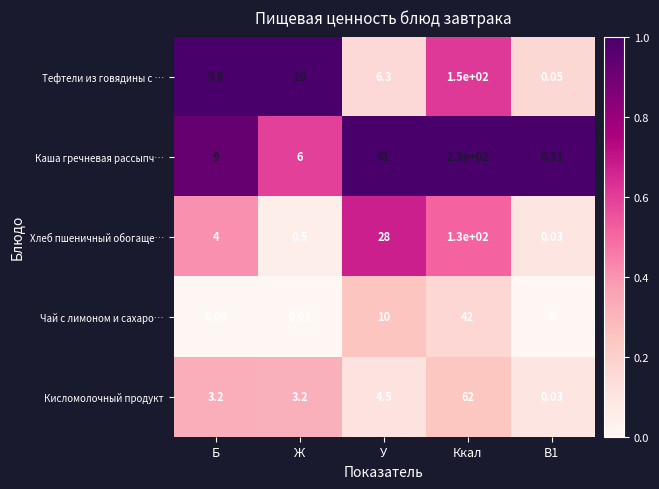

At how many categories does at least one series exceed 0?

5